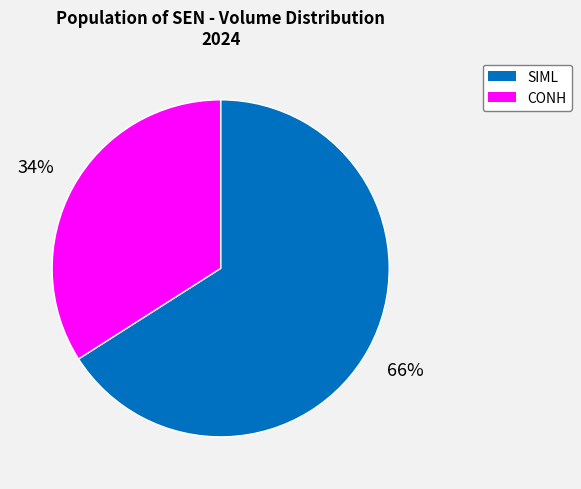

Does any single category account for the majority?

Yes